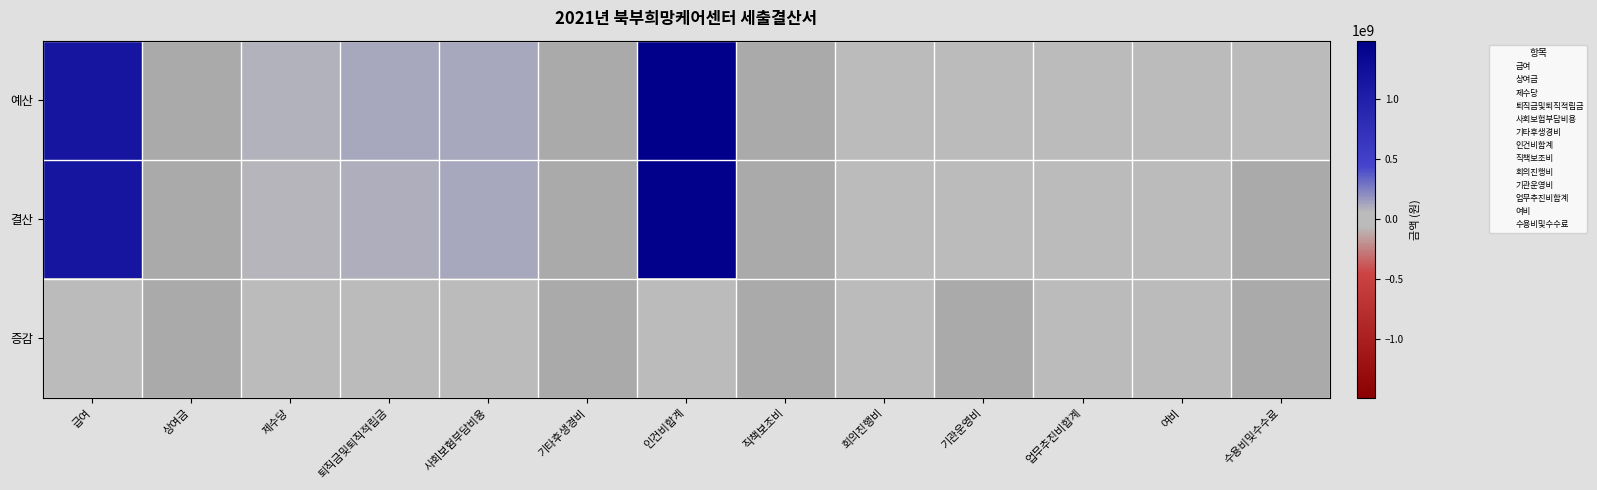

What is the difference between the highest and lowest values at 수용비및수수료?

41976060